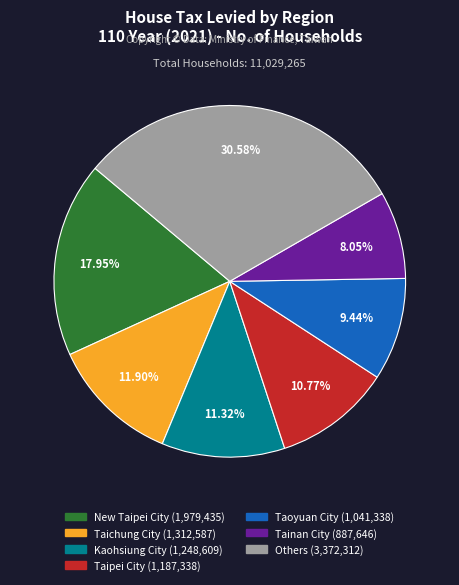

Does any single category account for the majority?

No